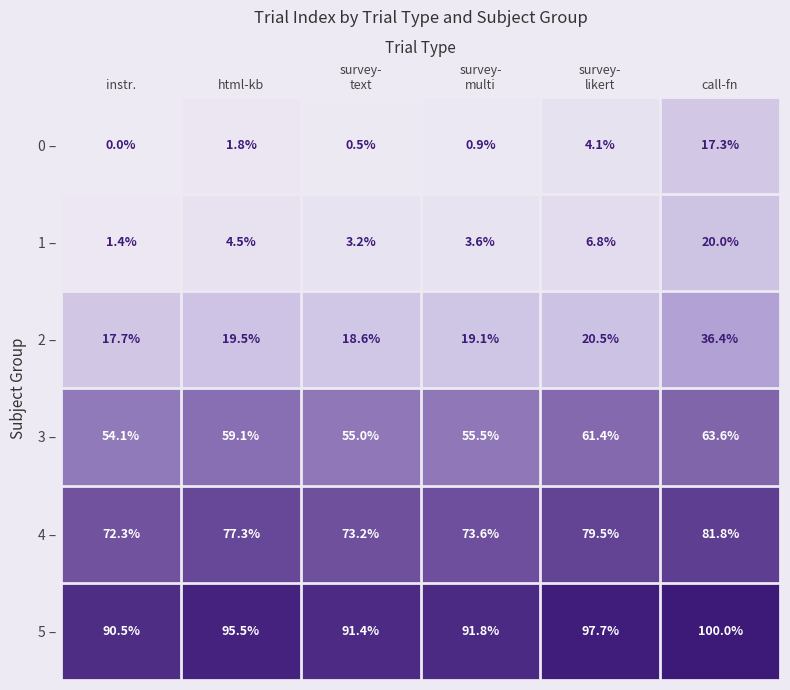

Which label corresponds to the largest value in the chart?

call-fn